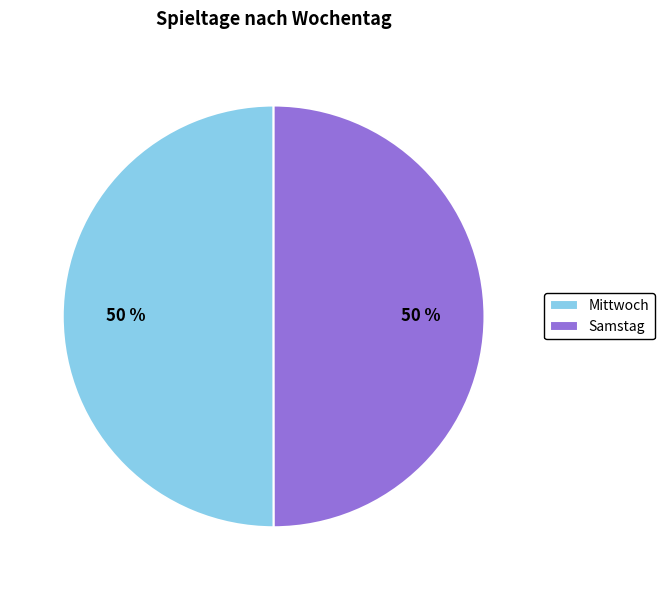

Do Mittwoch and Samstag together represent more than half of the pie?

Yes